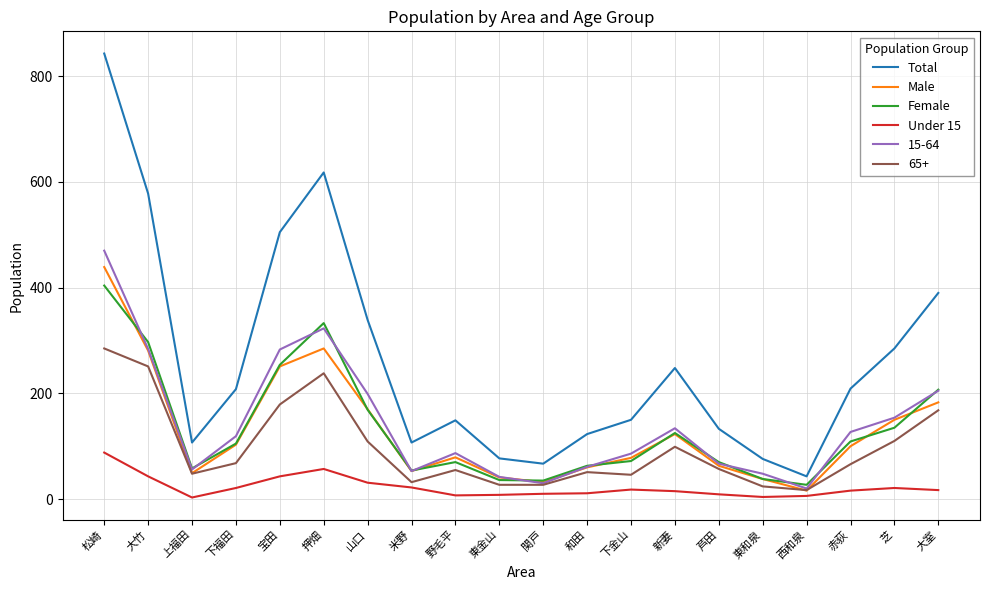

How many lines are shown in the chart?

6